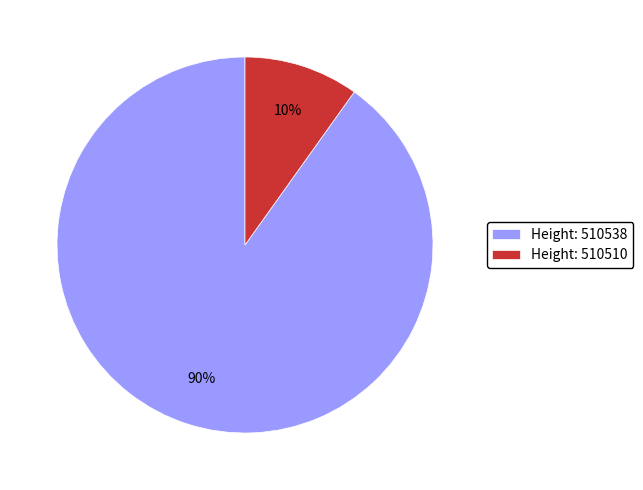

To the nearest percent, what percentage of the pie is Height: 510510?

10%